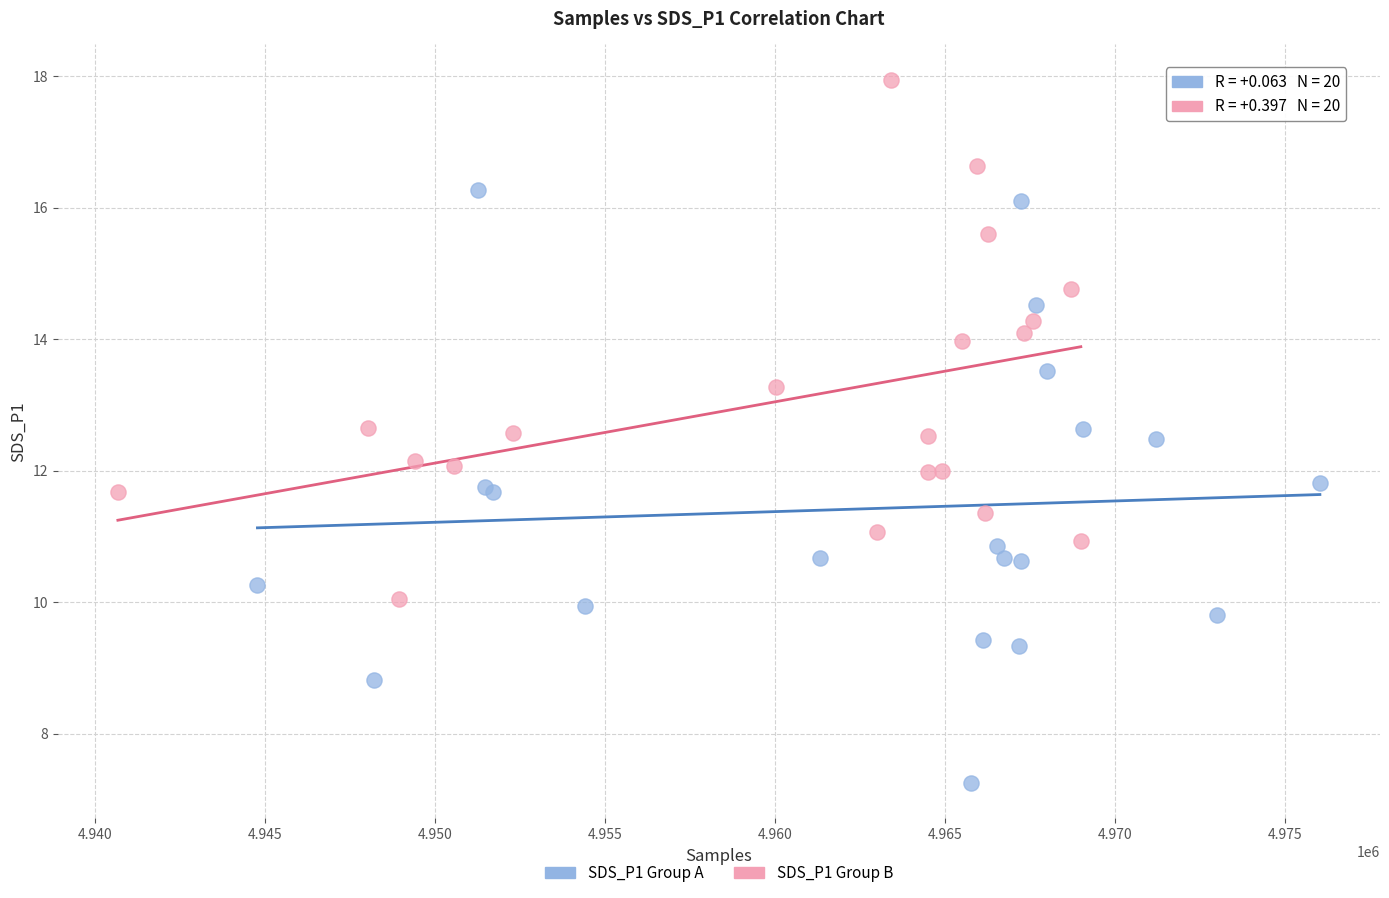

Which series contains the lowest Y value?

SDS_P1 Group A